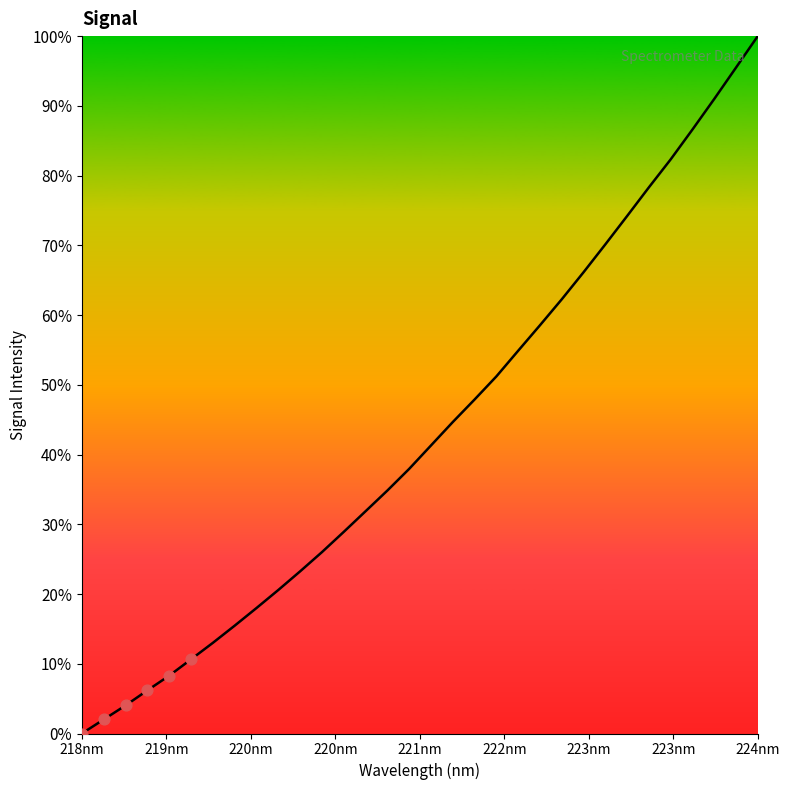

What is the greatest value displayed?

100.0